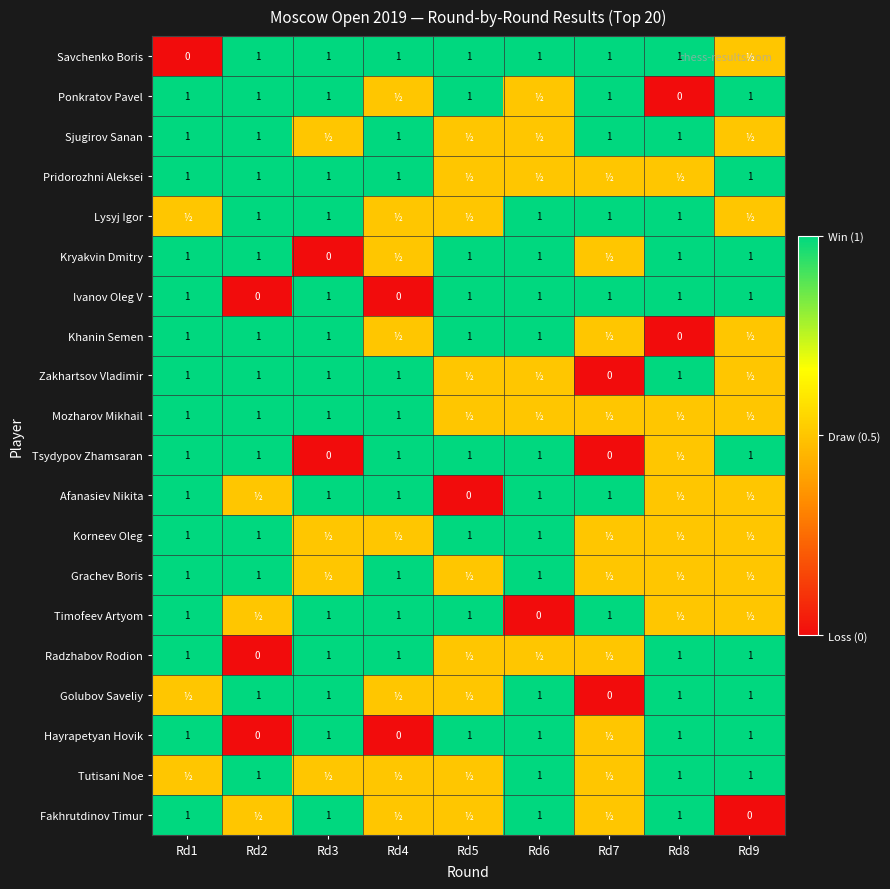

Which has a higher value, Rd2 or Rd3?

Rd2